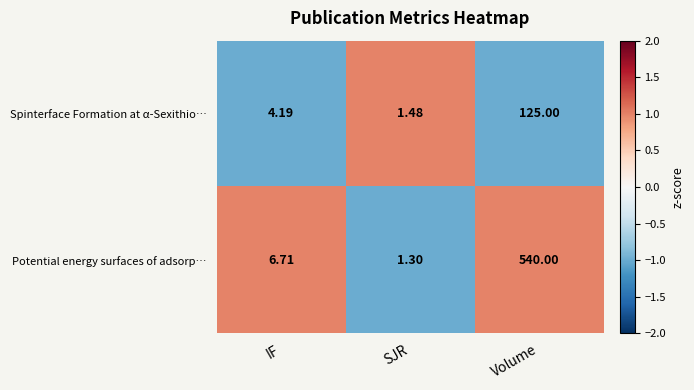

At which category is the sum across all series the highest?

Volume